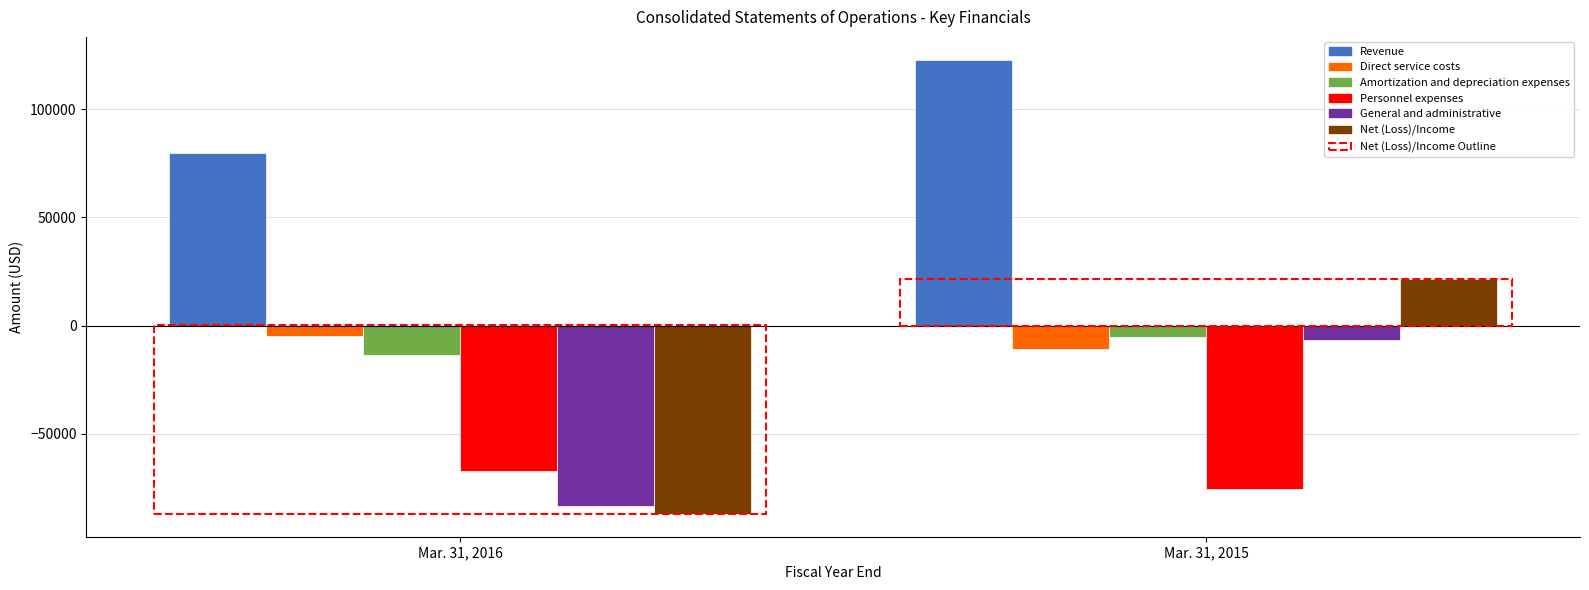

Where is Amortization and depreciation expenses nearest to the value 0?

Mar. 31, 2016